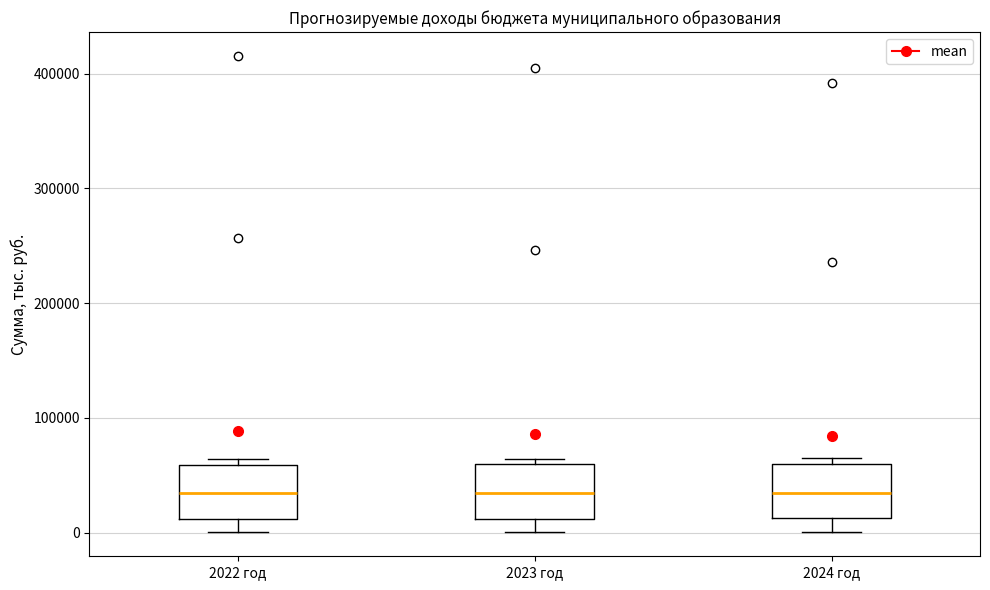

Where does the lower whisker of the box for 2023 год end on the y-axis? The values are not printed on the chart, so give them approximately, as read against the axis.

0